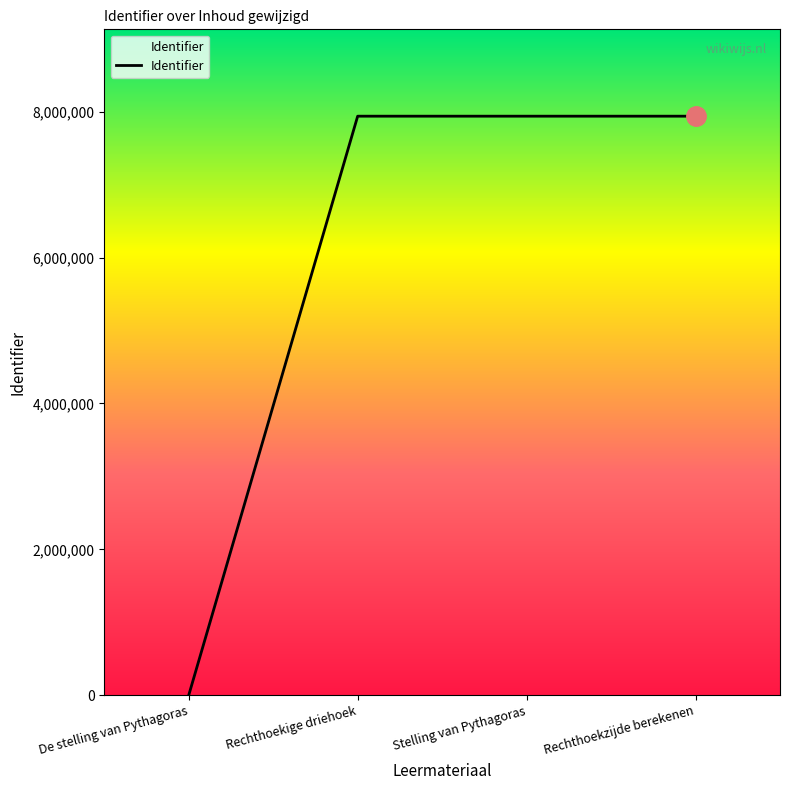

What position from the right is Rechthoekzijde berekenen?

1